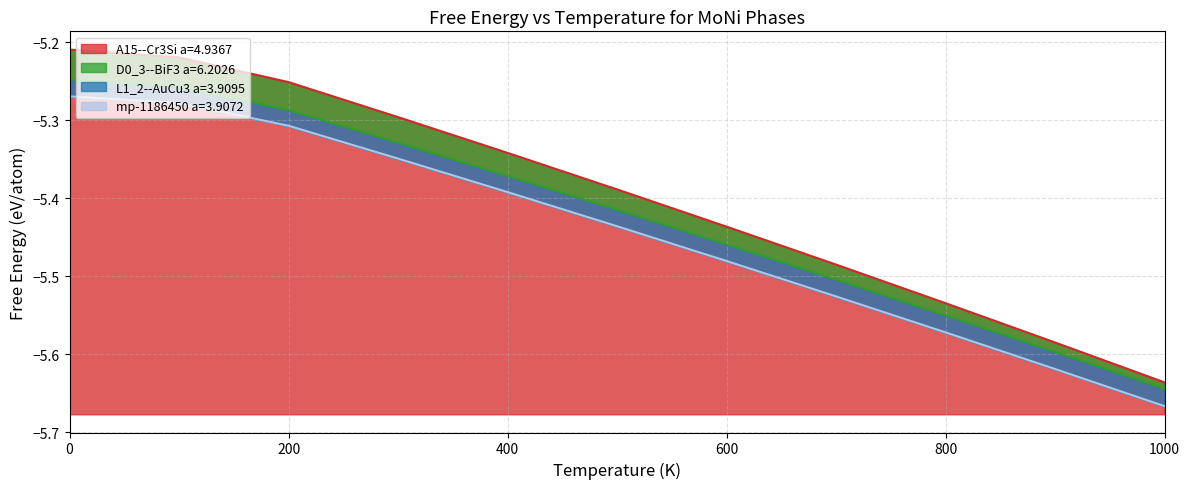

What is the total value across all series at 900.0?

-22.4